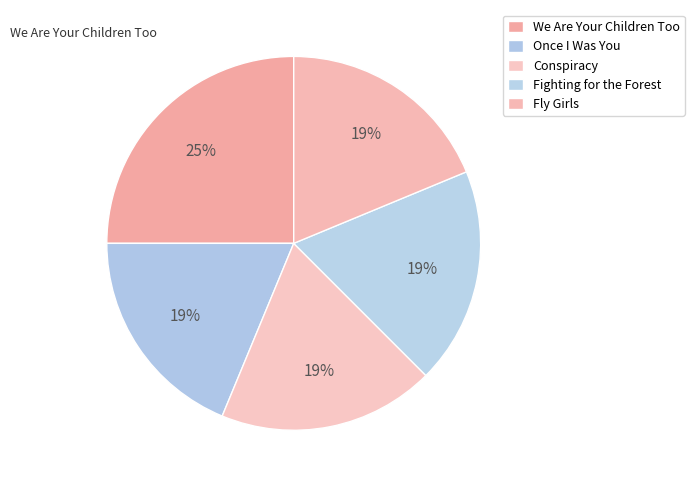

To the nearest percent, what is the combined percentage of We Are Your Children Too and Once I Was You?

44%